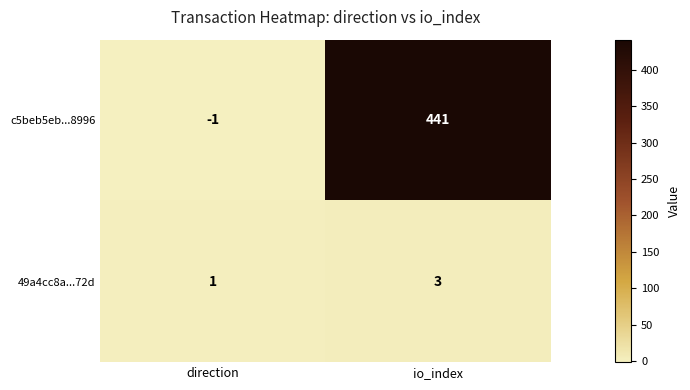

The c5beb5eb...8996 series shows -1 at direction. True or false?

True